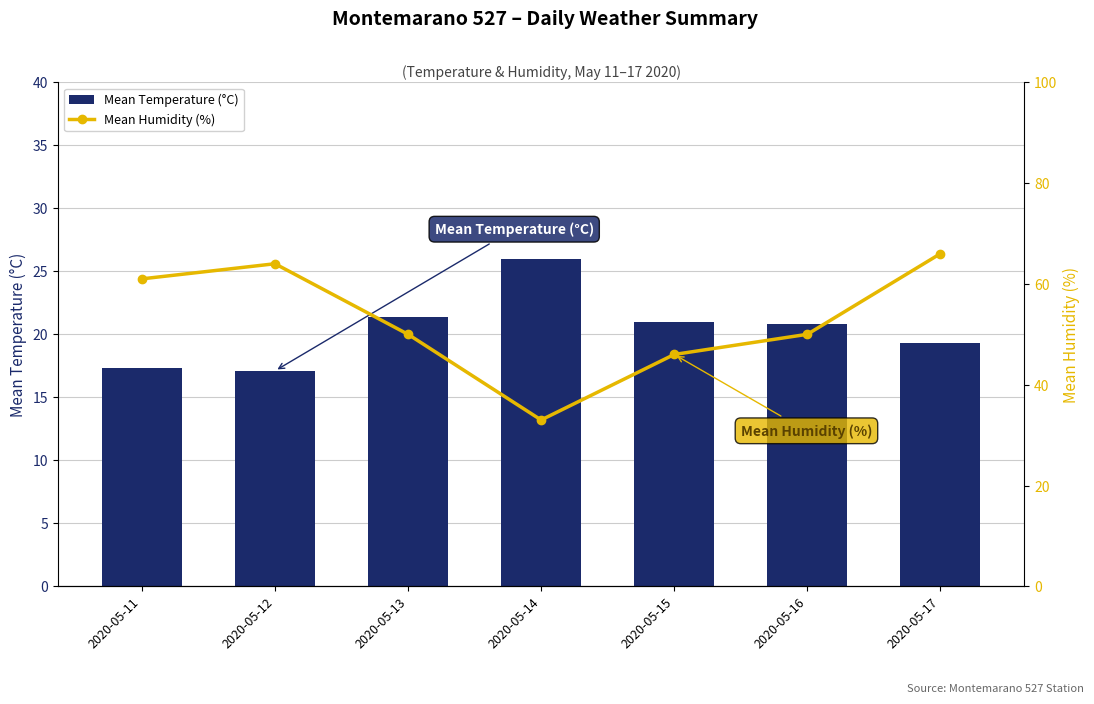

Are the bars horizontal?

No